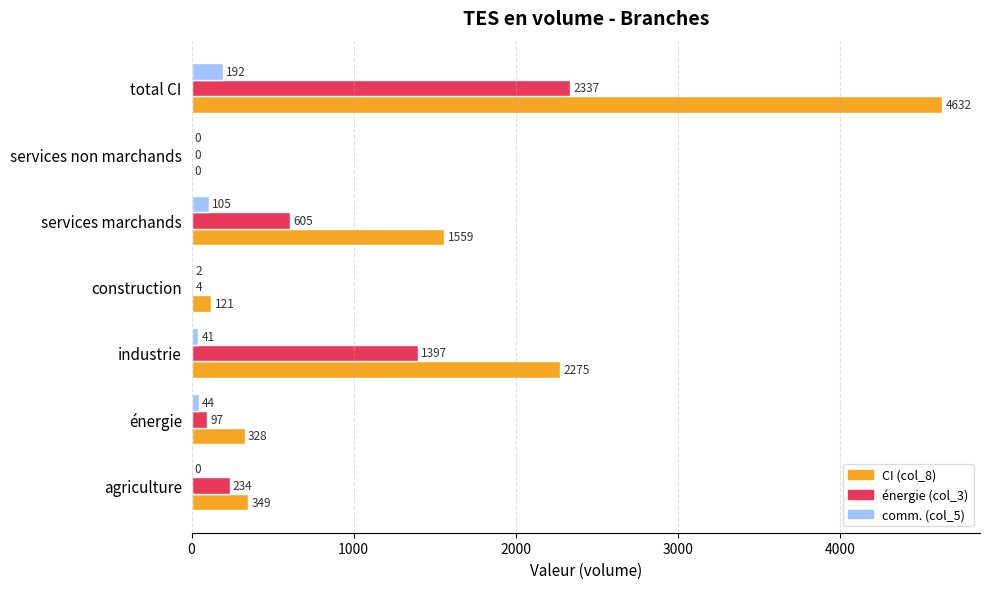

At which category does the chart reach its peak across all series?

total CI